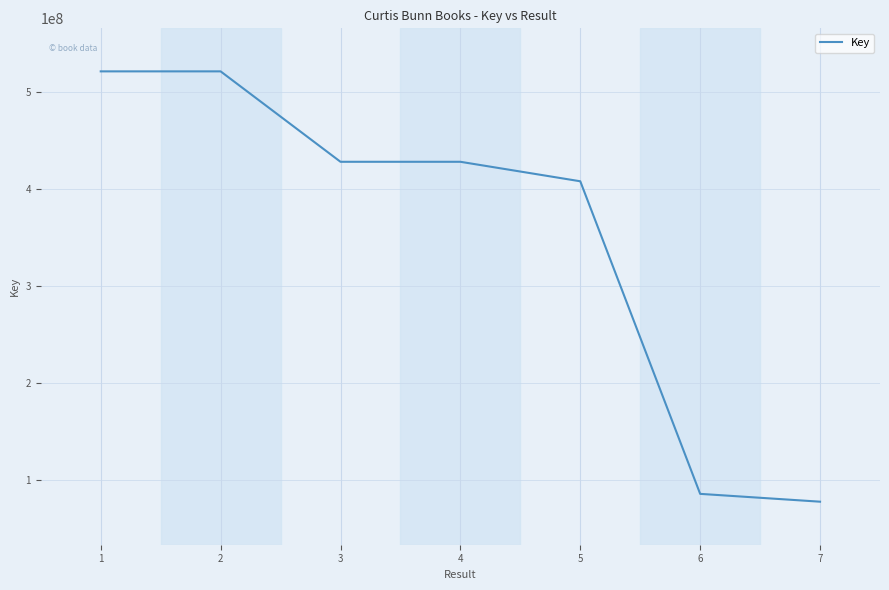

What is the change in value from 1 to 5?

-113403313